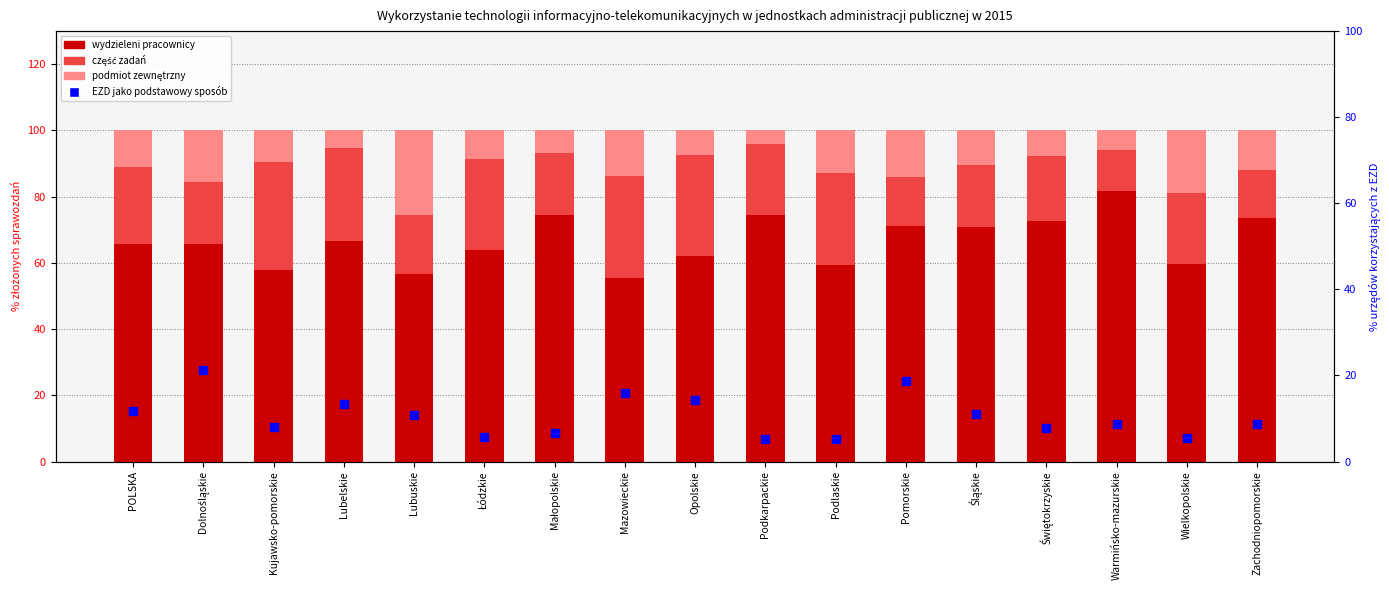

Which series has the largest total across all categories?

wydzieleni pracownicy